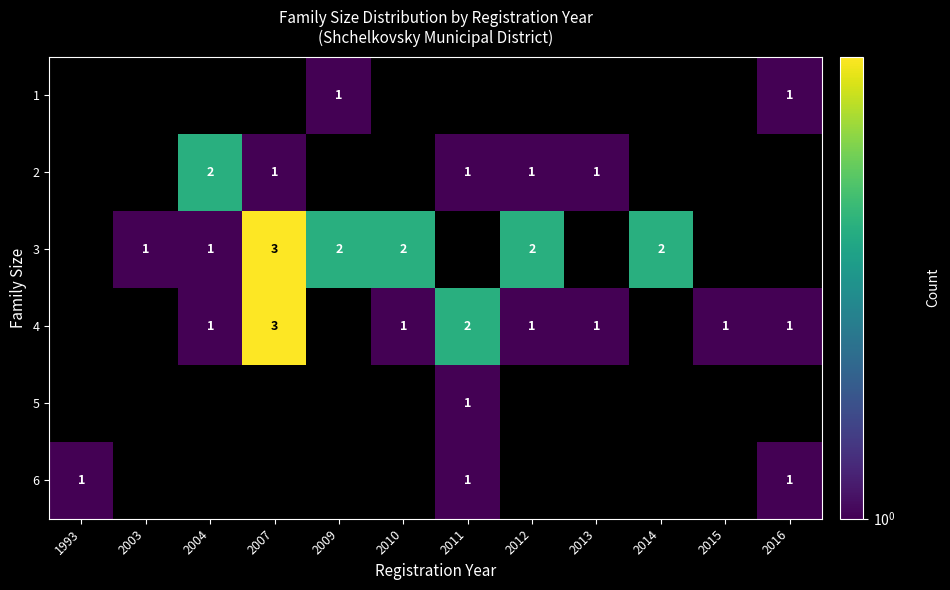

The value of 6 at 2016 is 1. True or false?

True